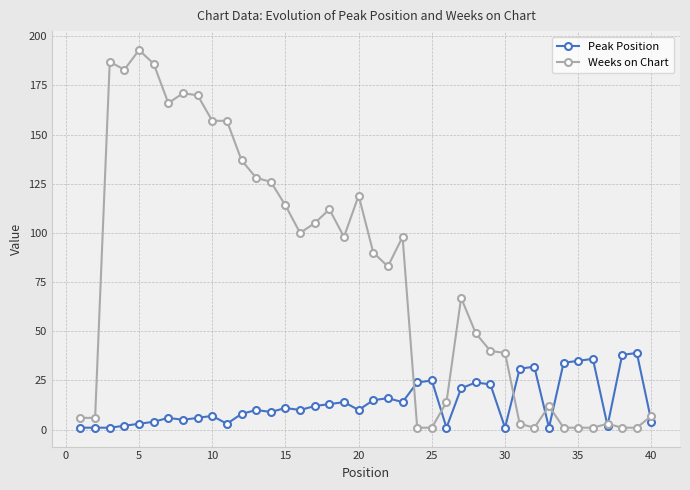

Does the chart have visible grid lines?

Yes